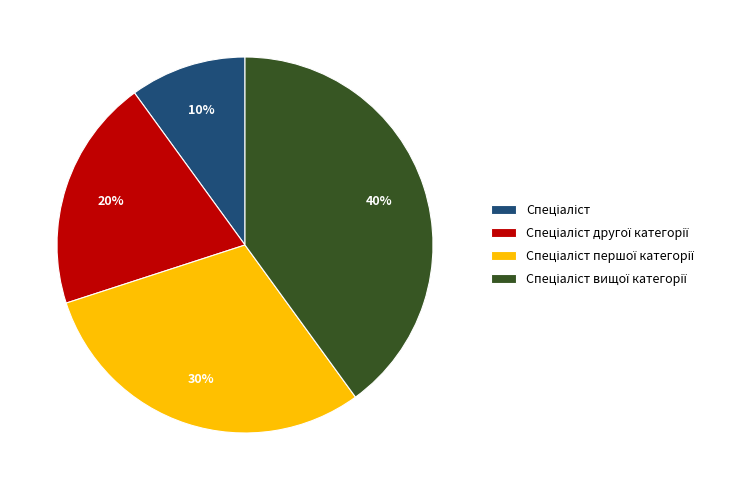

To the nearest percent, what is the difference between the largest and smallest slice percentages?

30%